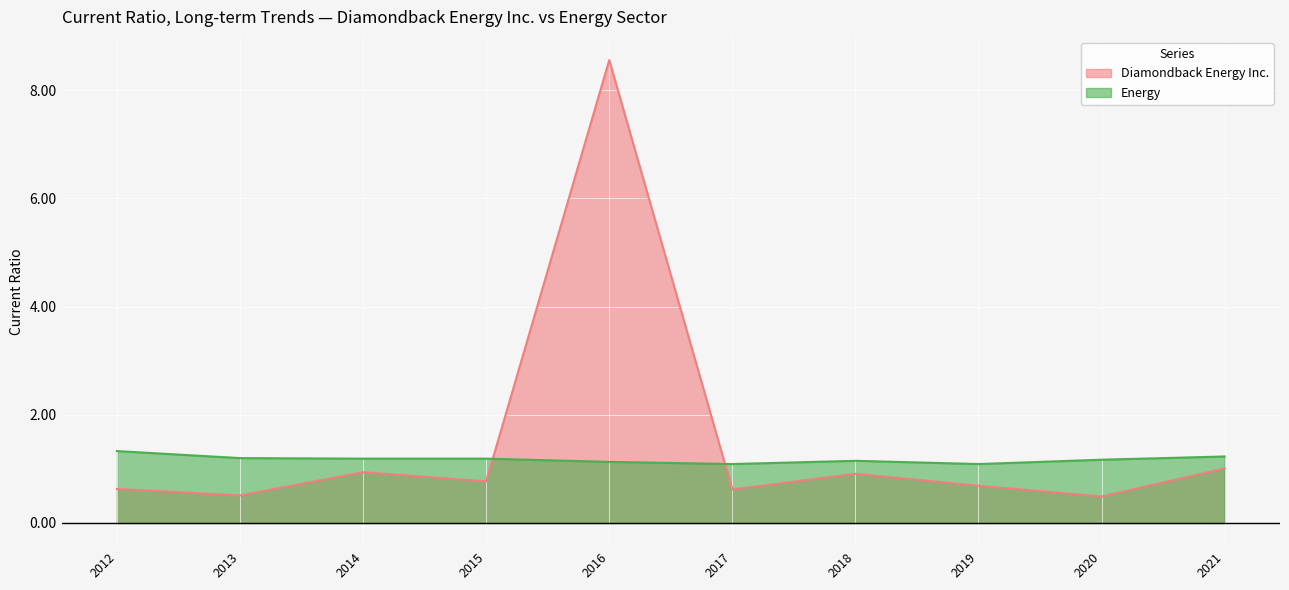

What is the minimum value for Diamondback Energy Inc.?

0.5